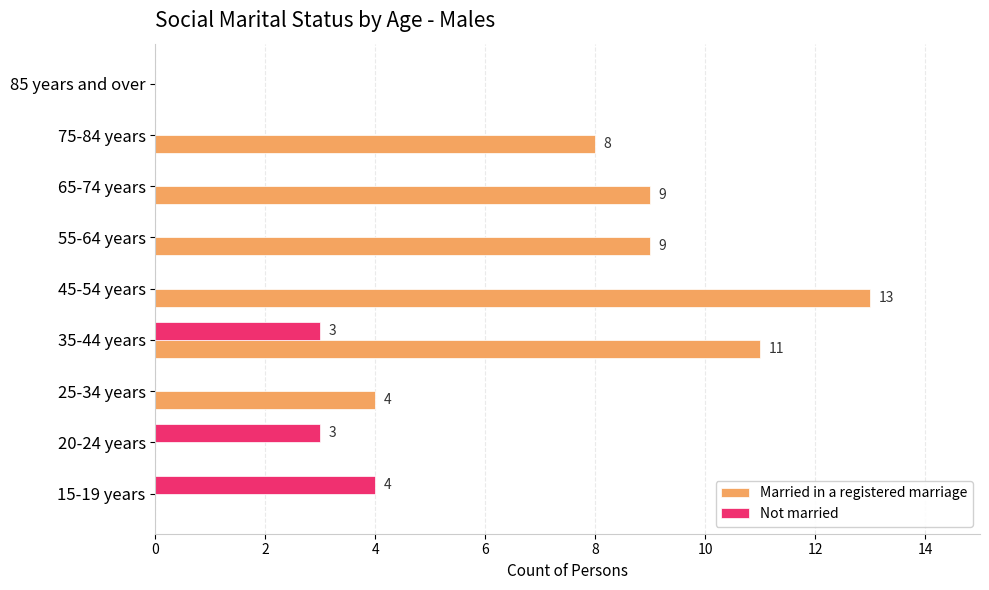

What is the sum of all Married in a registered marriage values?

54